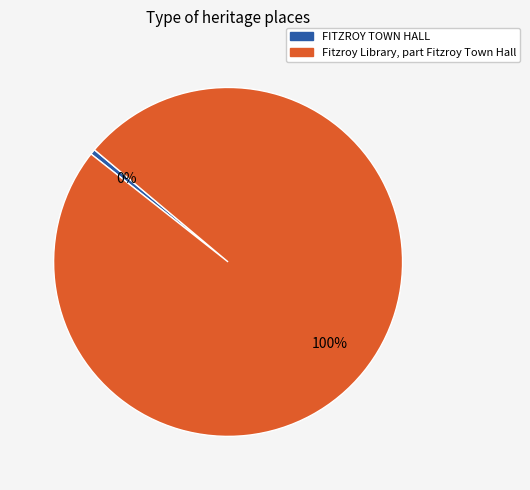

To the nearest percent, what is the combined percentage of FITZROY TOWN HALL and Fitzroy Library, part Fitzroy Town Hall?

100%